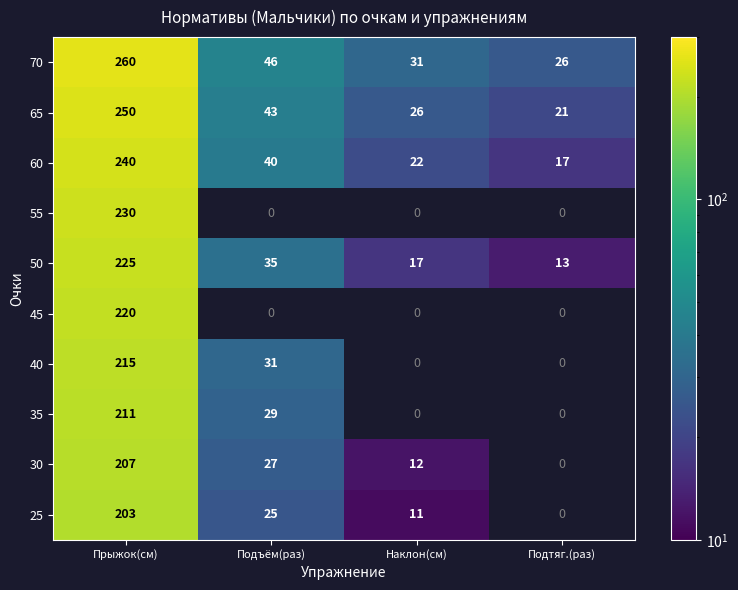

How many values in the 60 series are below 40?

2